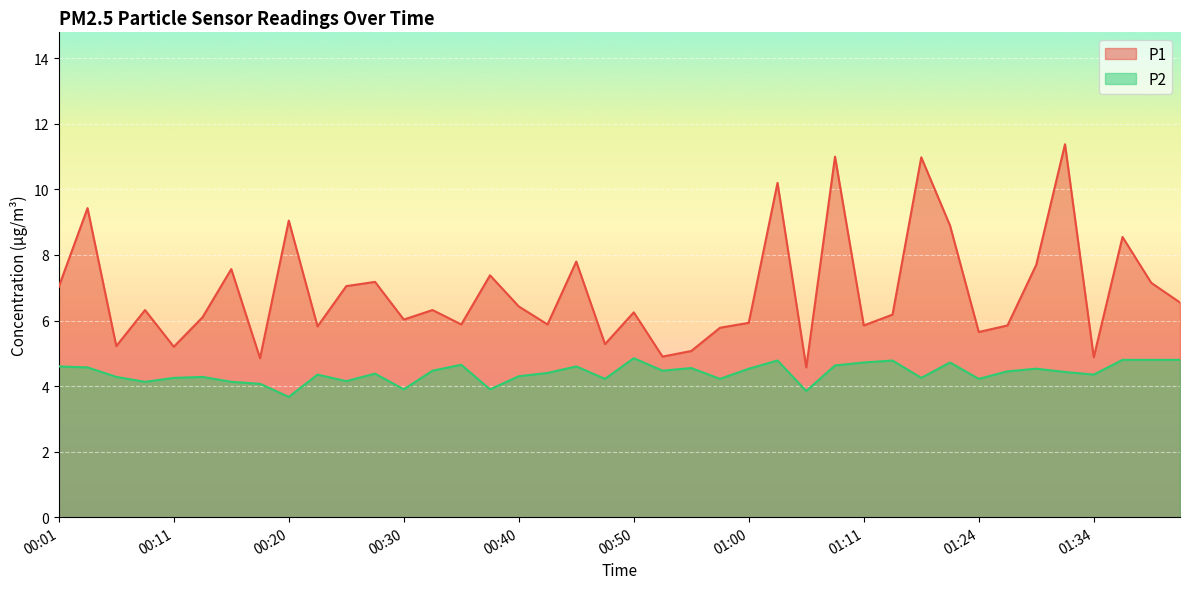

At which category does the chart reach its peak across all series?

01:31